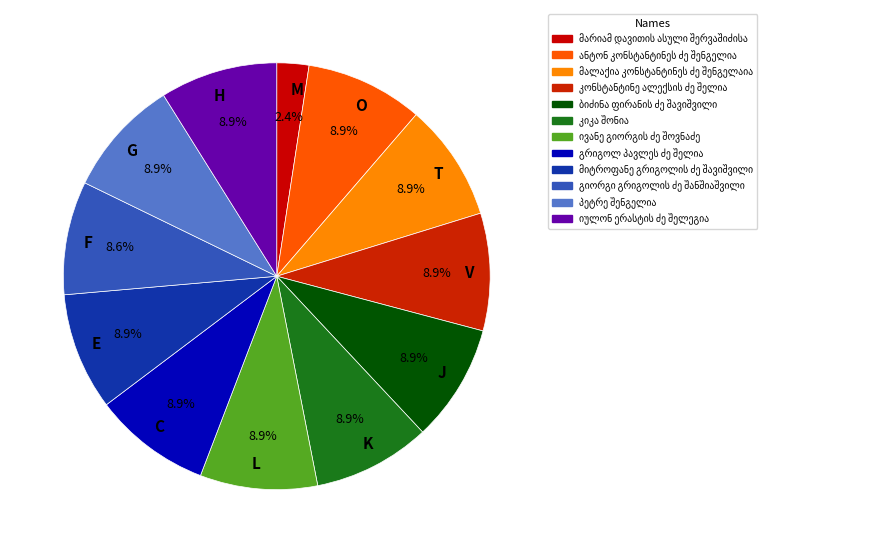

Approximately how many times larger is the value at E compared to O?

1.0